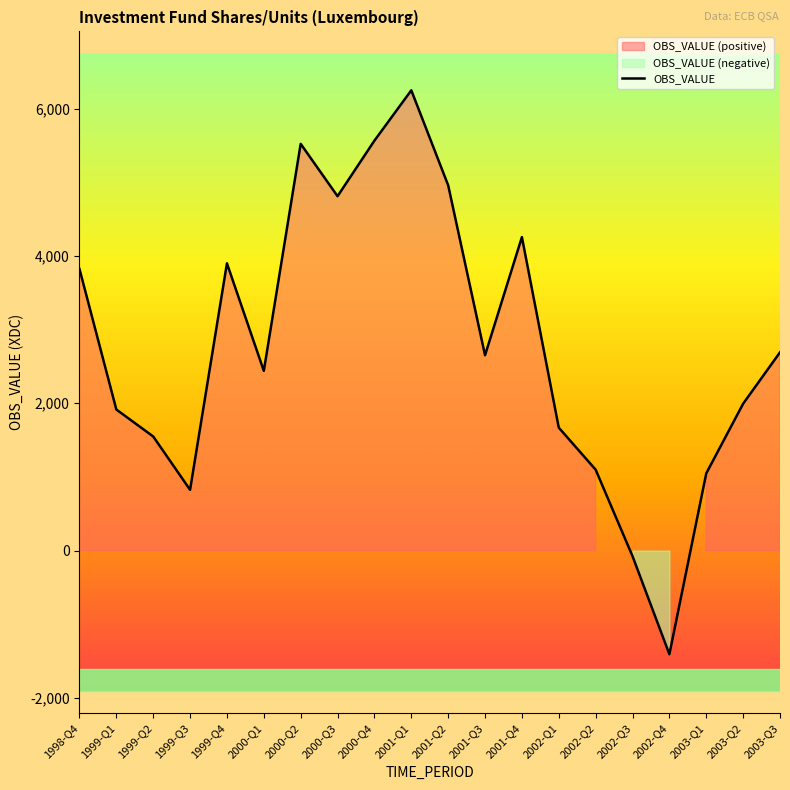

What is the change in value from 2003-Q1 to 2003-Q3?

+1643.8